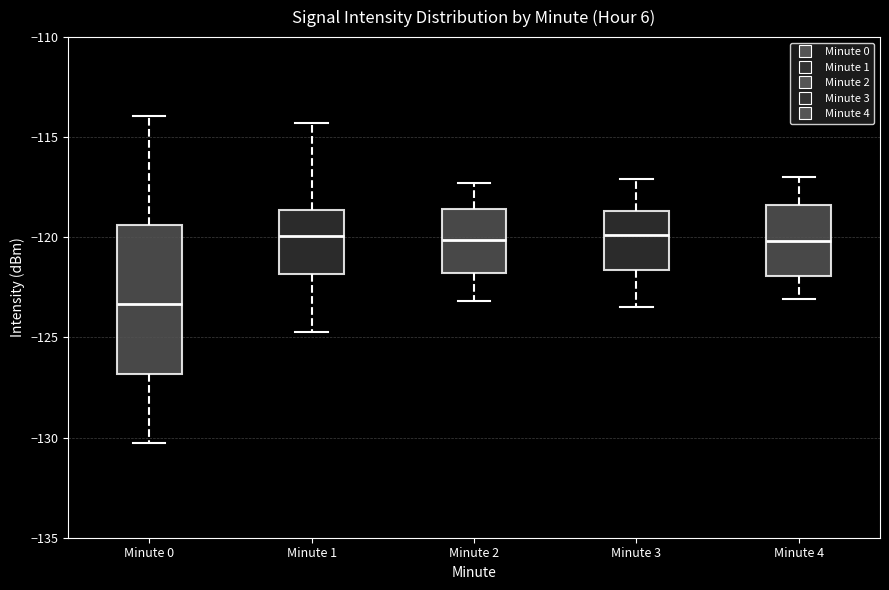

Which box is the tallest, from its lower edge to its upper edge?

Minute 0